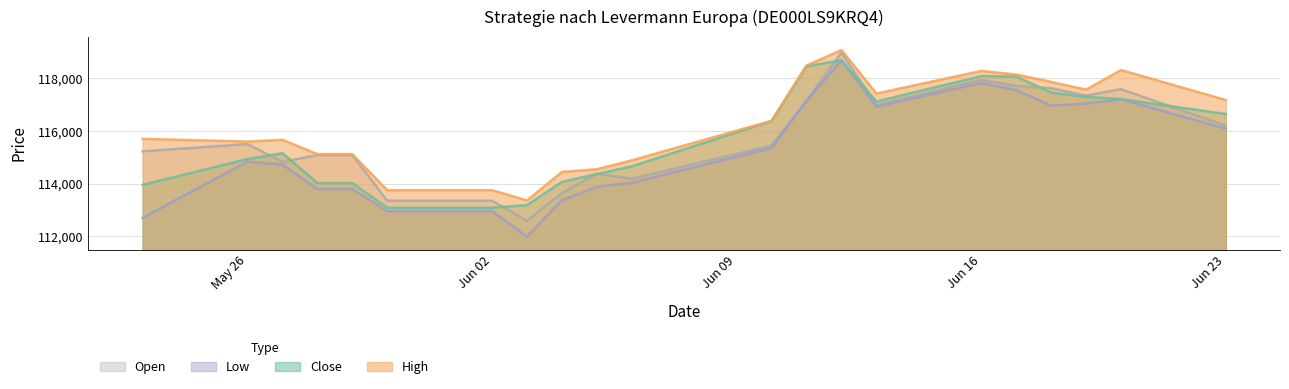

Which series has the largest total across all categories?

High